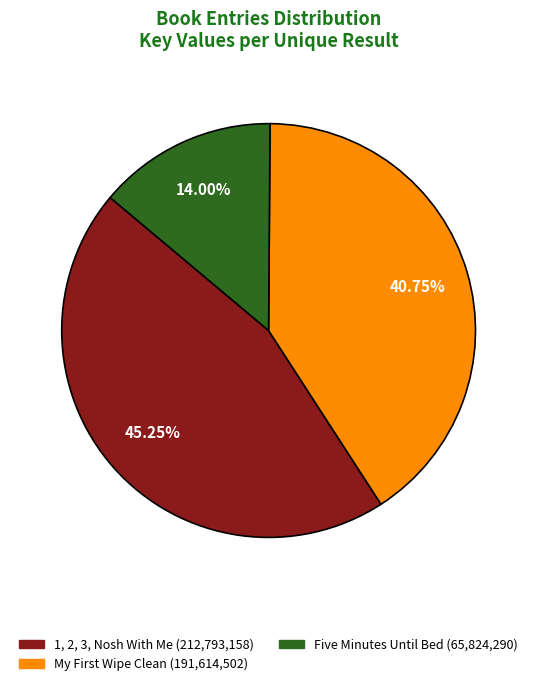

To the nearest percent, what is the difference between the Five Minutes Until Bed and 1, 2, 3, Nosh With Me slice percentages?

31%